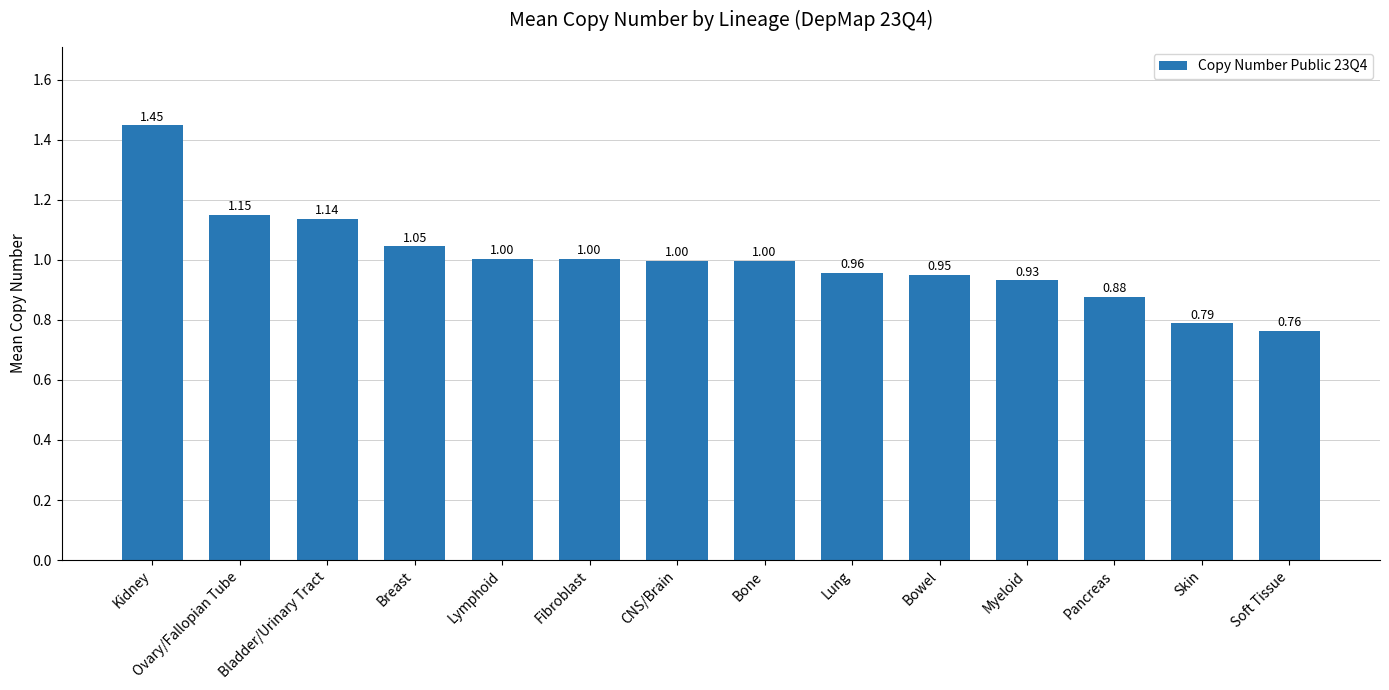

What is the average value?

1.0